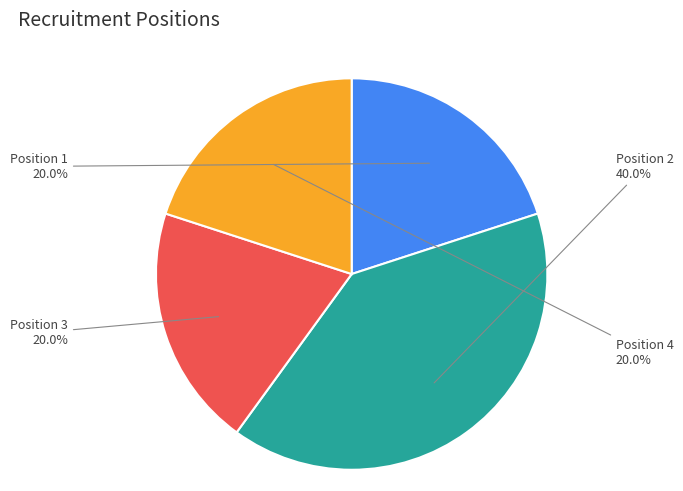

What percentage is NOT represented by Position 1?

80.0%